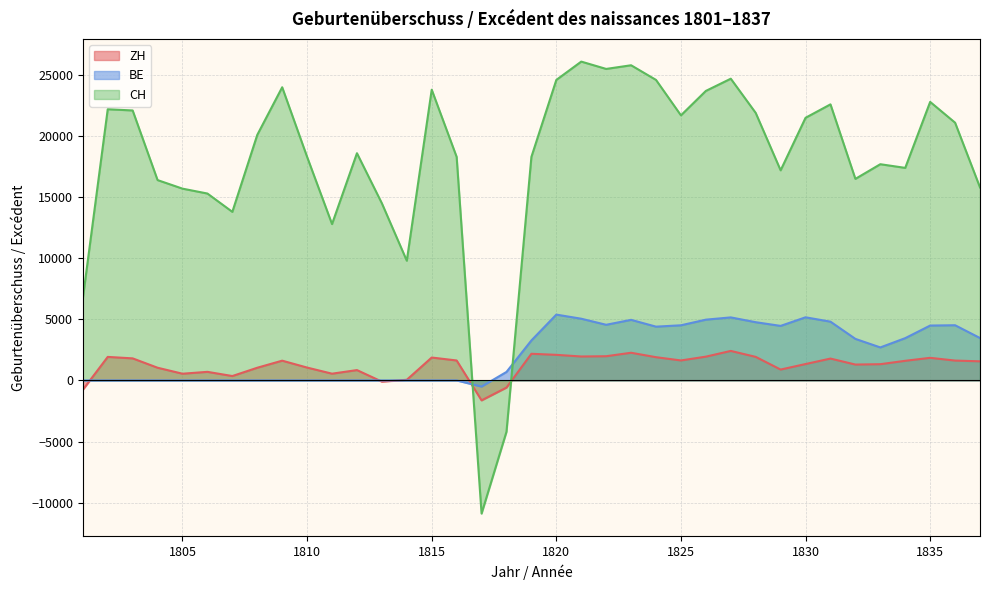

Where is the first local minimum for ZH?

1805